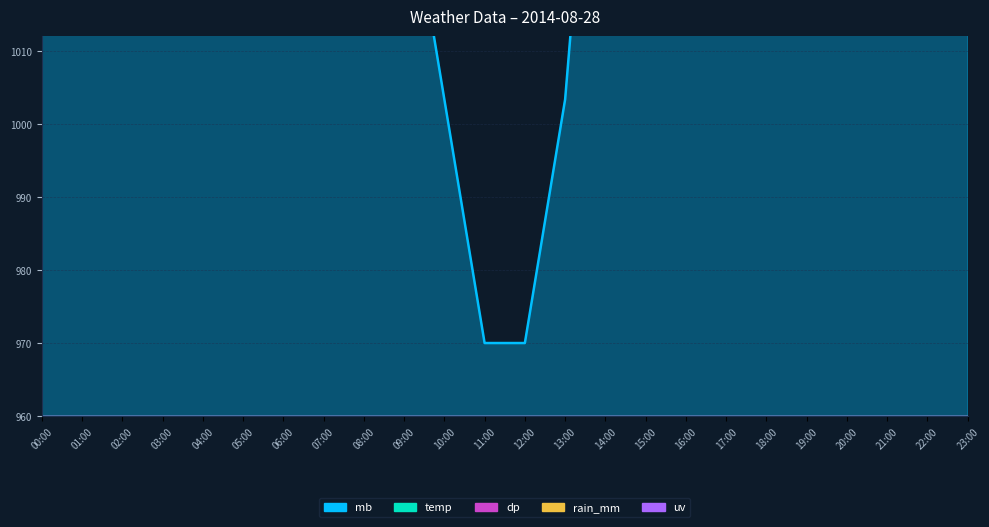

What is the average value of the temp series?

16.3